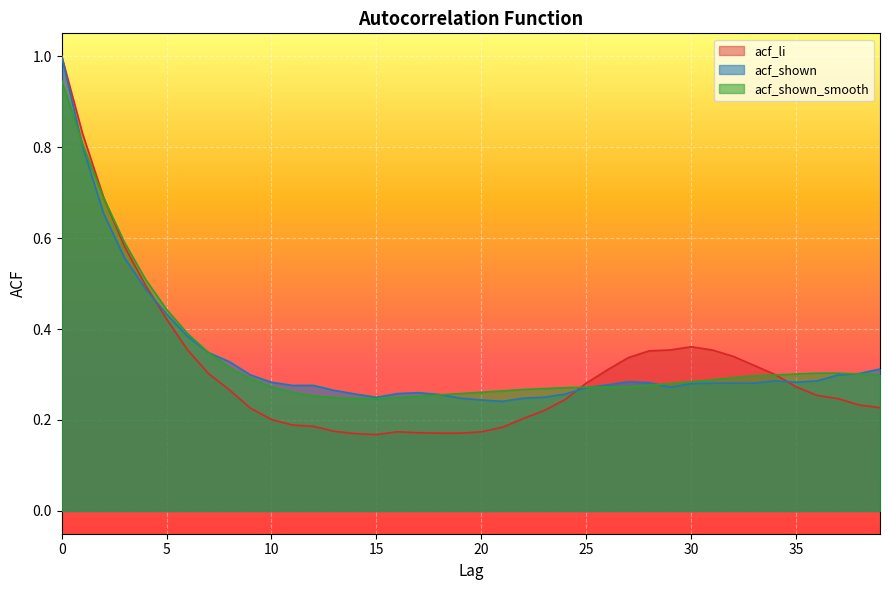

Which series has the largest total across all categories?

acf_shown_smooth